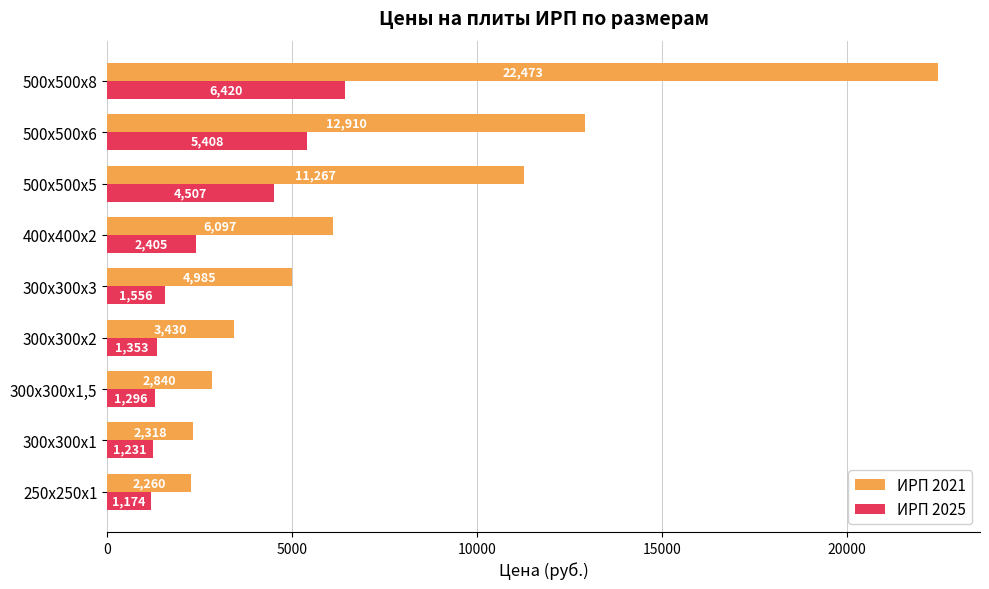

Rank the series by their average value, from highest to lowest.

ИРП 2021, ИРП 2025